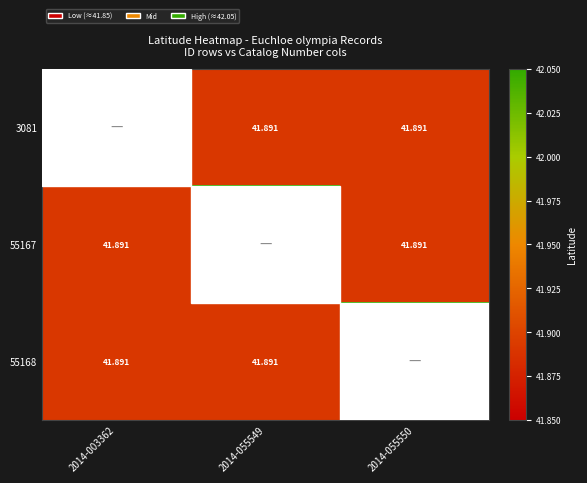

How many data points does each series have?

3